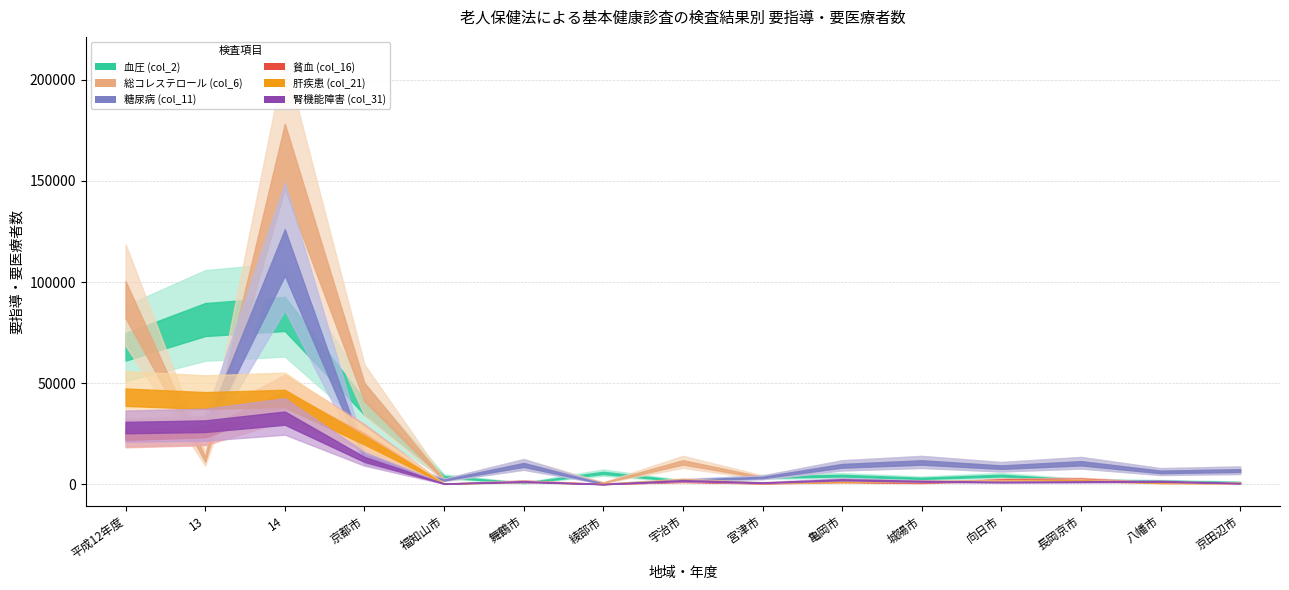

At which label does 肝疾患 (col_21) first exceed 1563?

平成12年度